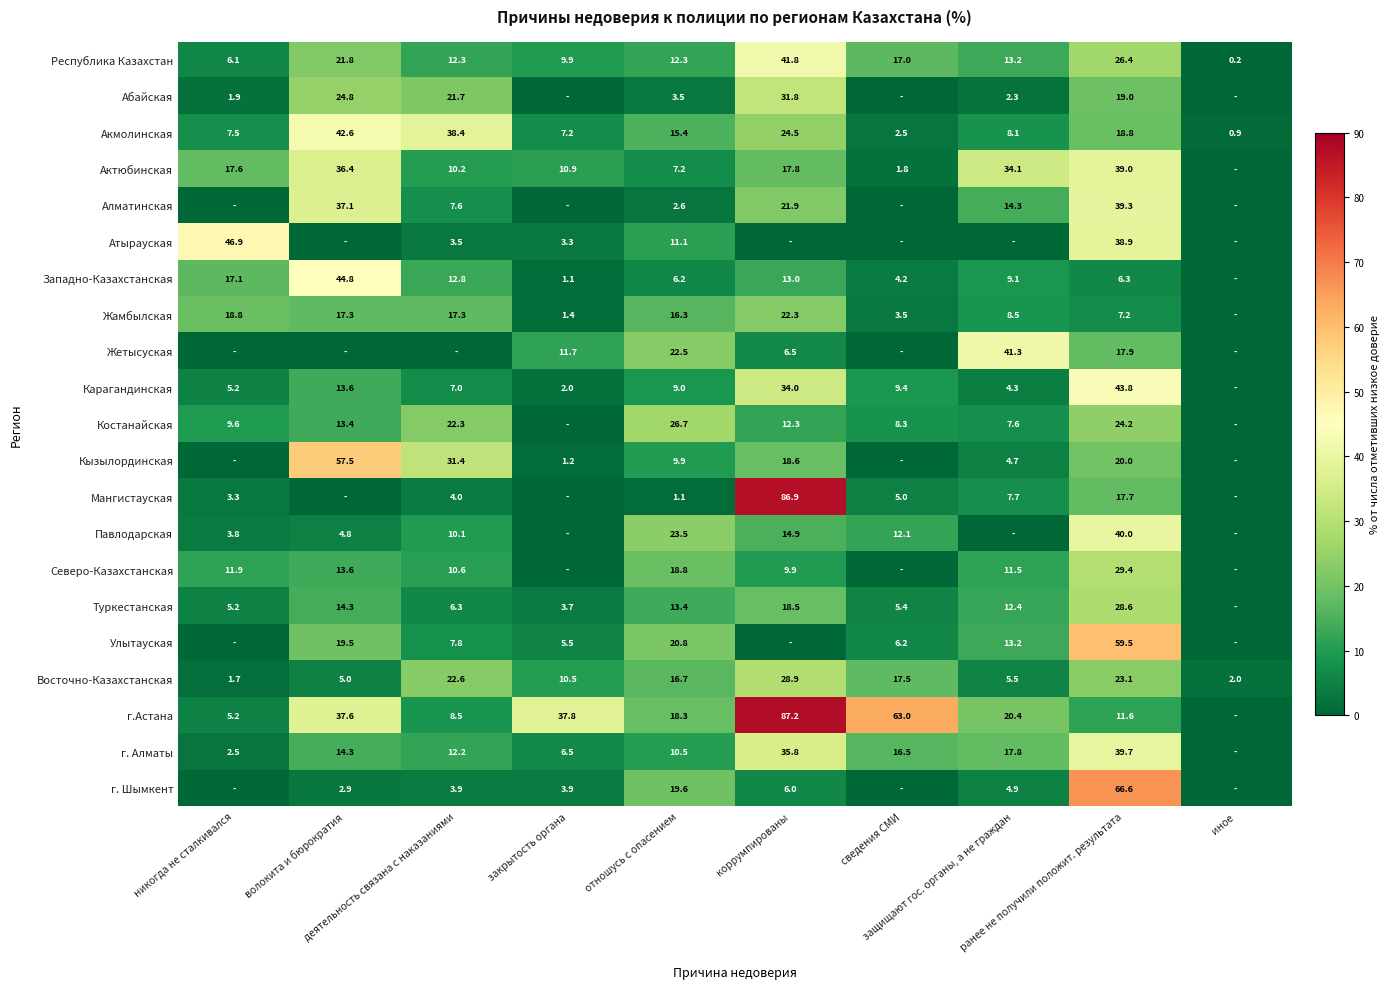

What is the total value across all series at волокита и бюрократия?

421.3